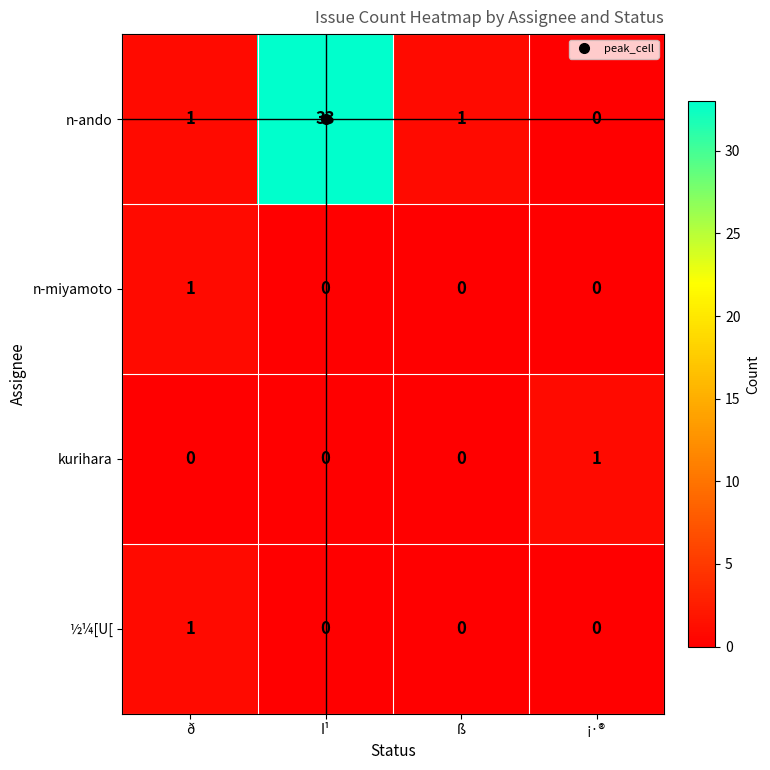

What is the difference between the maximum and second lowest values in the n-ando series?

32